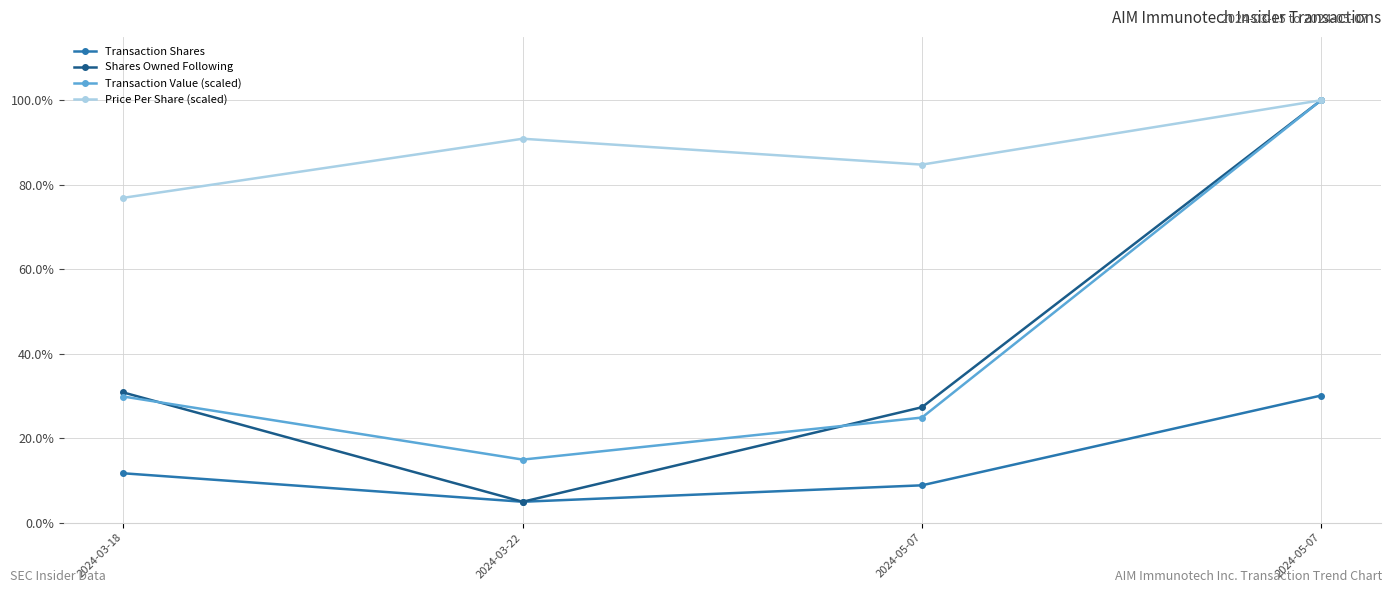

Reading left to right, extract all data points from this chart.

Transaction Shares: 11.7	4.9	8.8	30.1
Shares Owned Following: 30.8	4.9	27.3	100.0
Transaction Value (scaled): 29.9	14.9	24.9	100.0
Price Per Share (scaled): 76.9	90.9	84.8	100.0